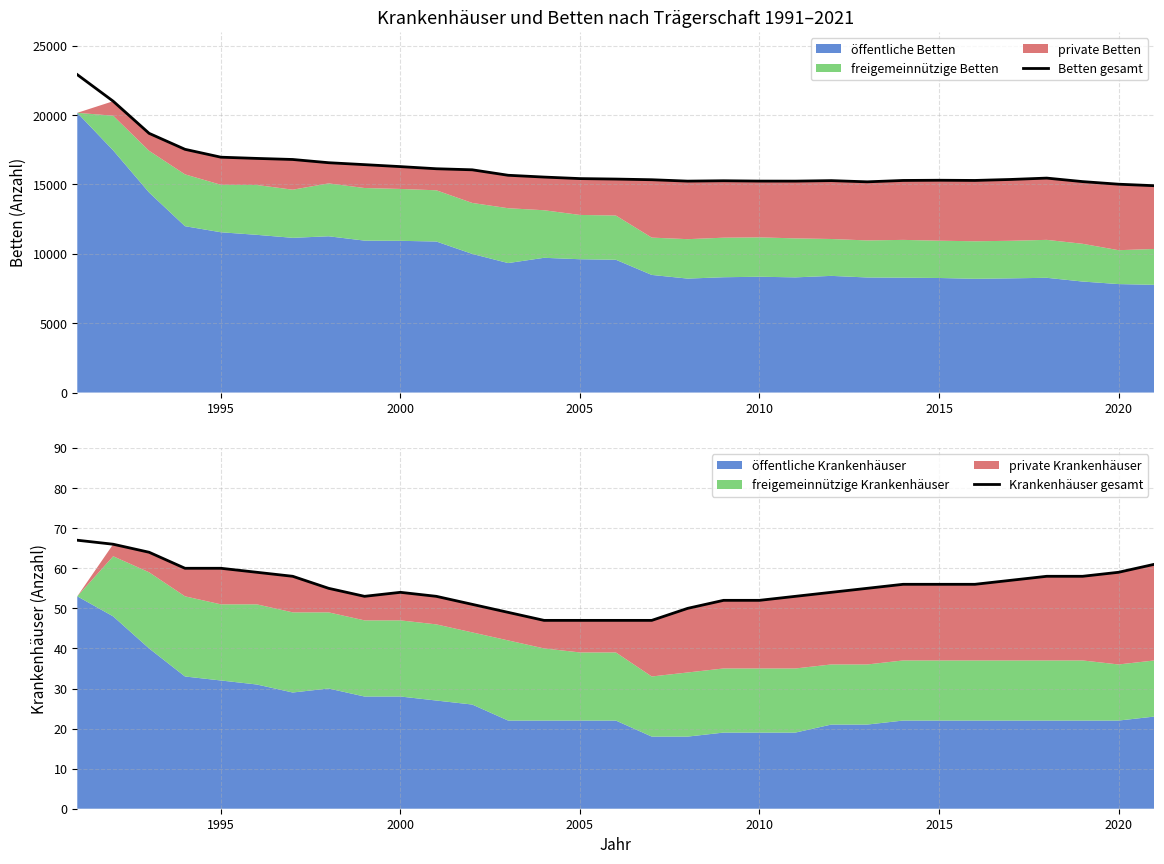

True or false: Betten gesamt and Krankenhäuser gesamt intersect in this chart.

False